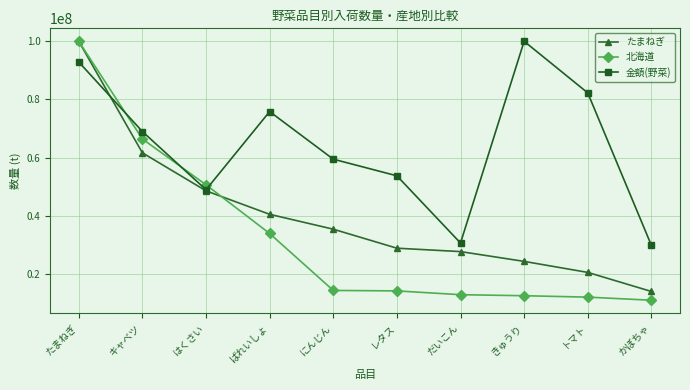

What is the label of the 6th point from the left?

レタス